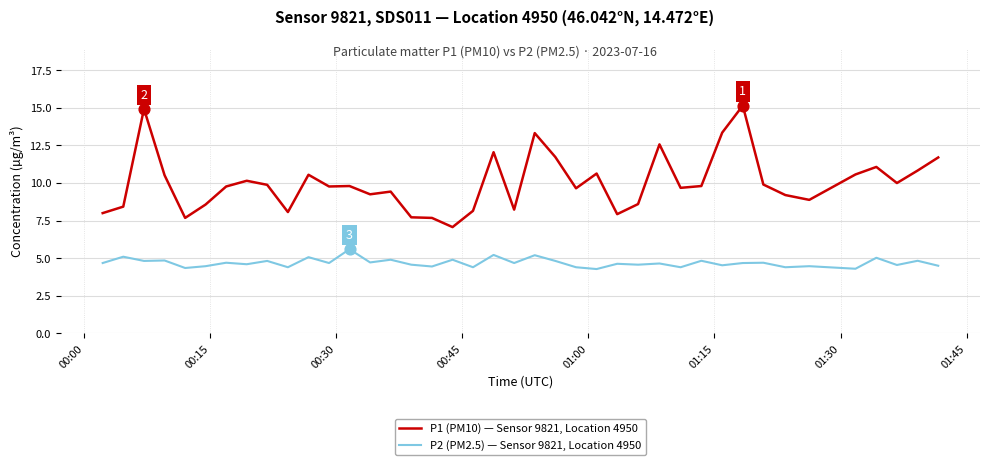

What are all the series names shown in the legend?

P1 (PM10) — Sensor 9821, Location 4950, P2 (PM2.5) — Sensor 9821, Location 4950